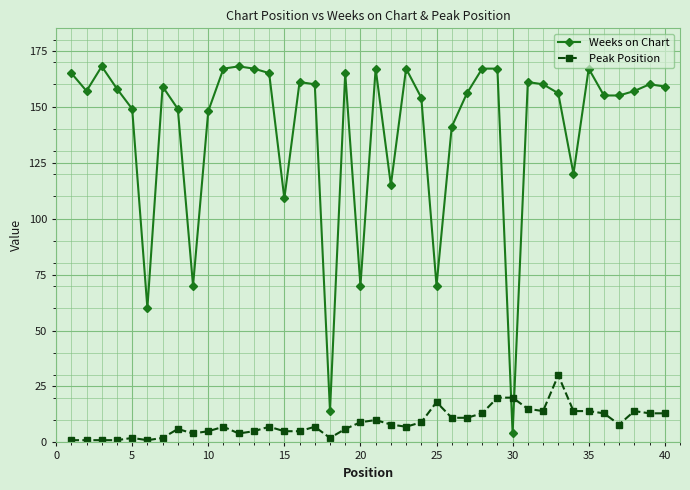

True or false: Weeks on Chart has more than 2 interior local peaks.

True